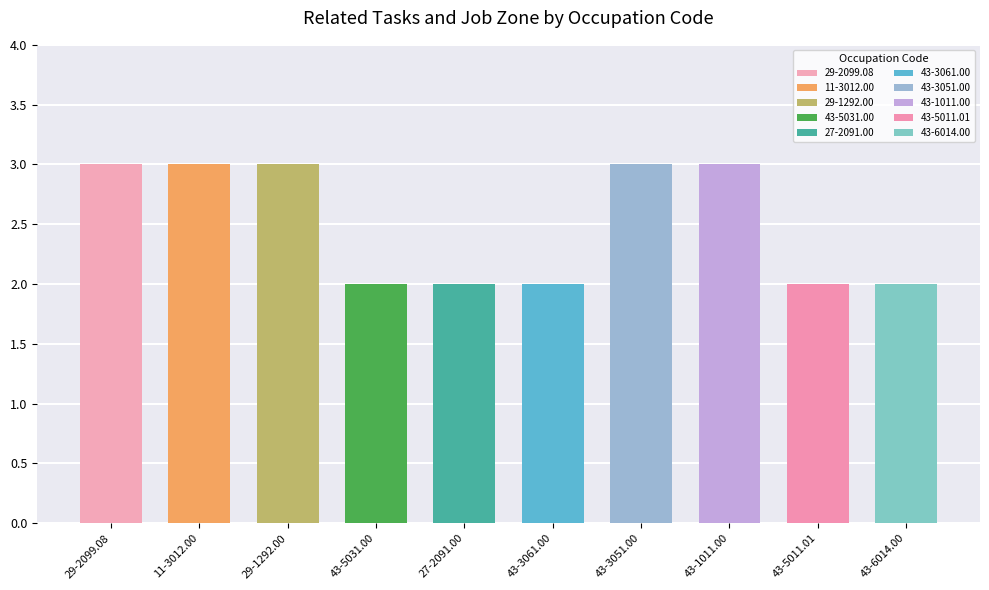

True or false: All Related Tasks has a value of 0 at 27-2091.00.

False